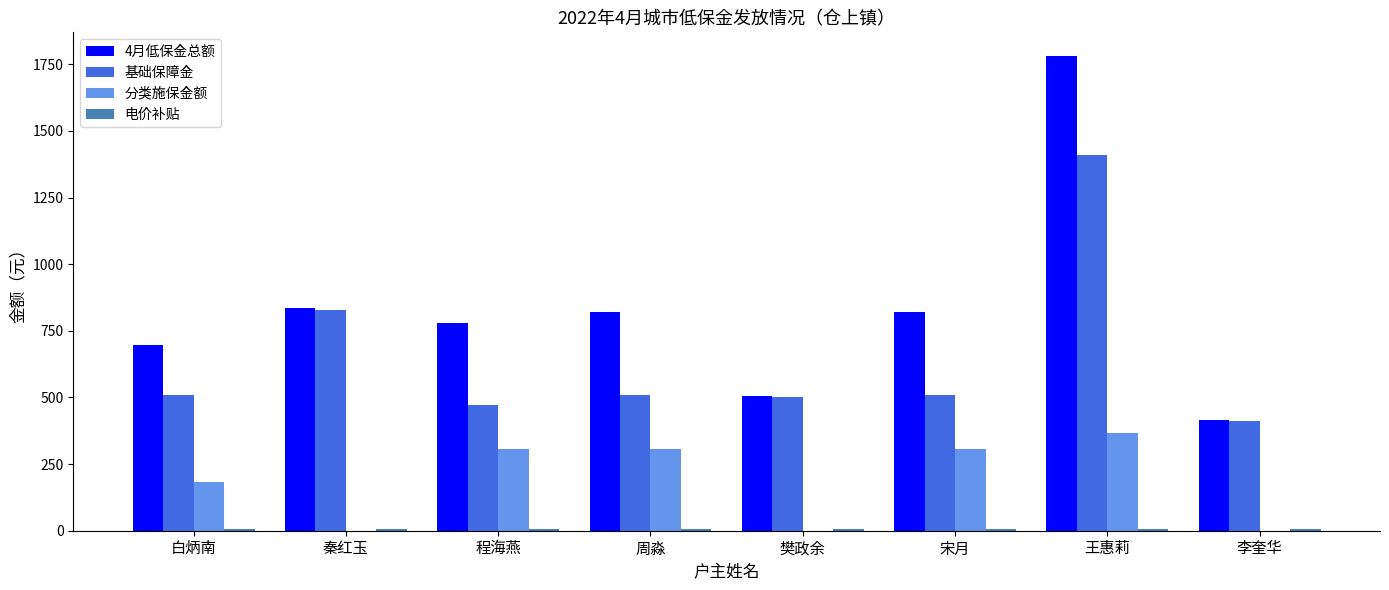

Which category has the highest value across all series?

王惠莉